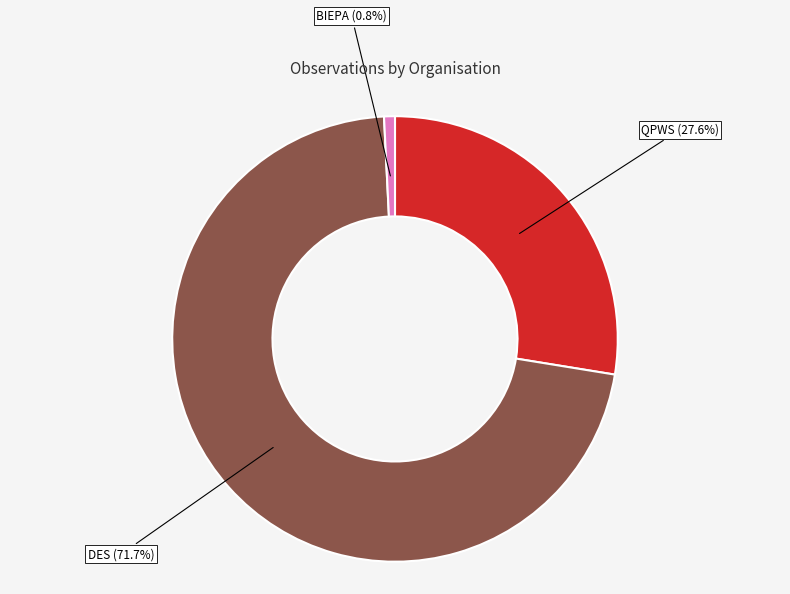

How many segments does this pie chart have?

3